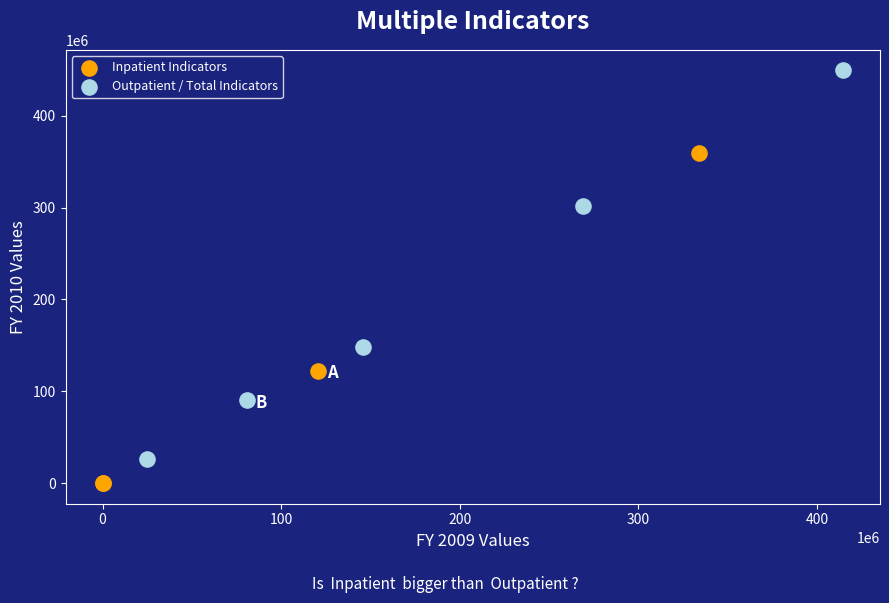

Which series reaches the maximum Y coordinate?

Outpatient / Total Indicators